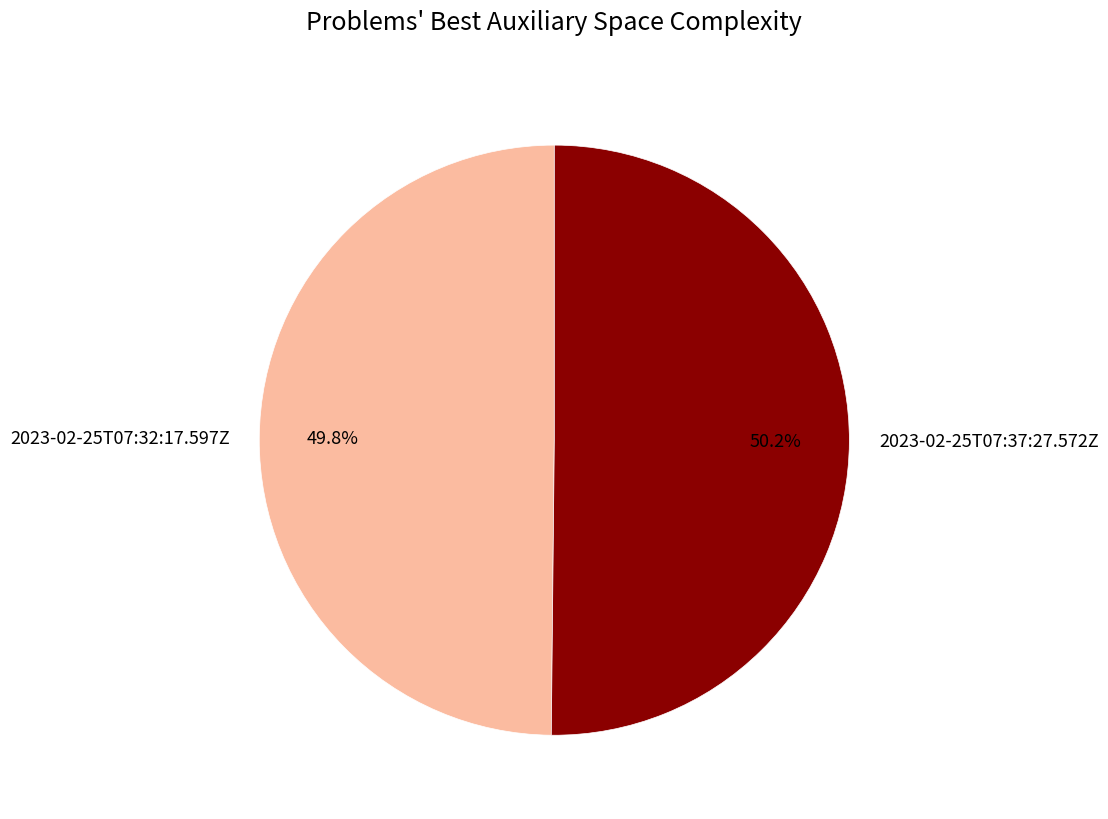

Is the sum of 2023-02-25T07:32:17.597Z and 2023-02-25T07:37:27.572Z greater than half?

Yes